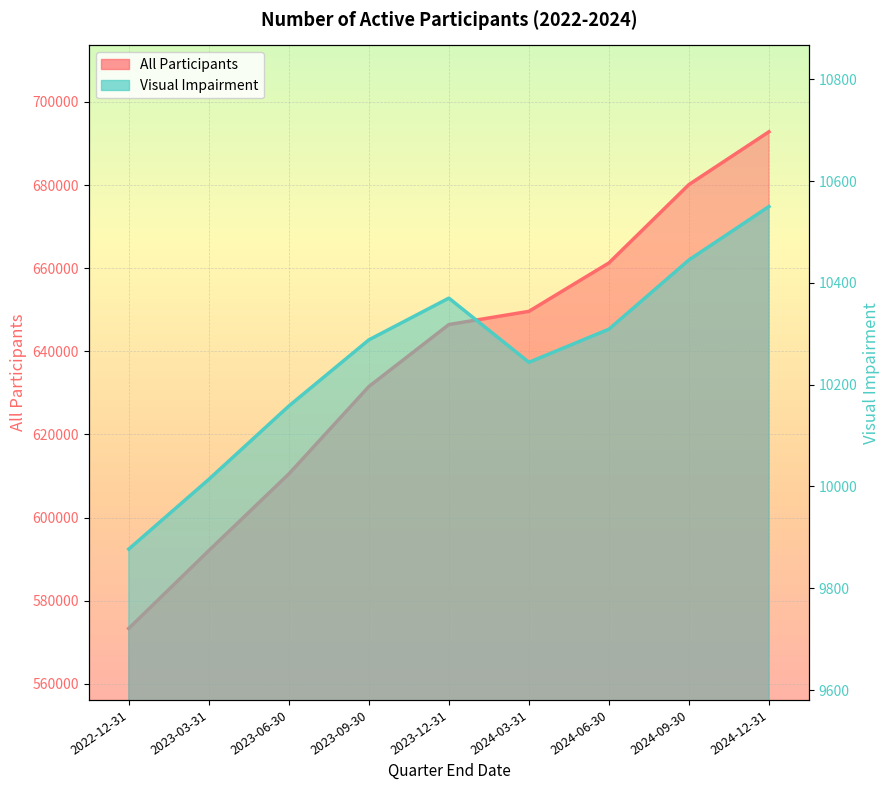

What is the difference between the maximum and second lowest values in the All Participants series?

100764